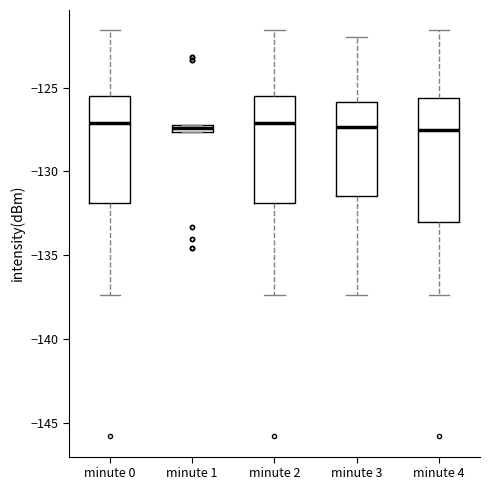

Where is the lower edge of the box for minute 1 on the y-axis? The values are not printed on the chart, so give them approximately, as read against the axis.

-127.5